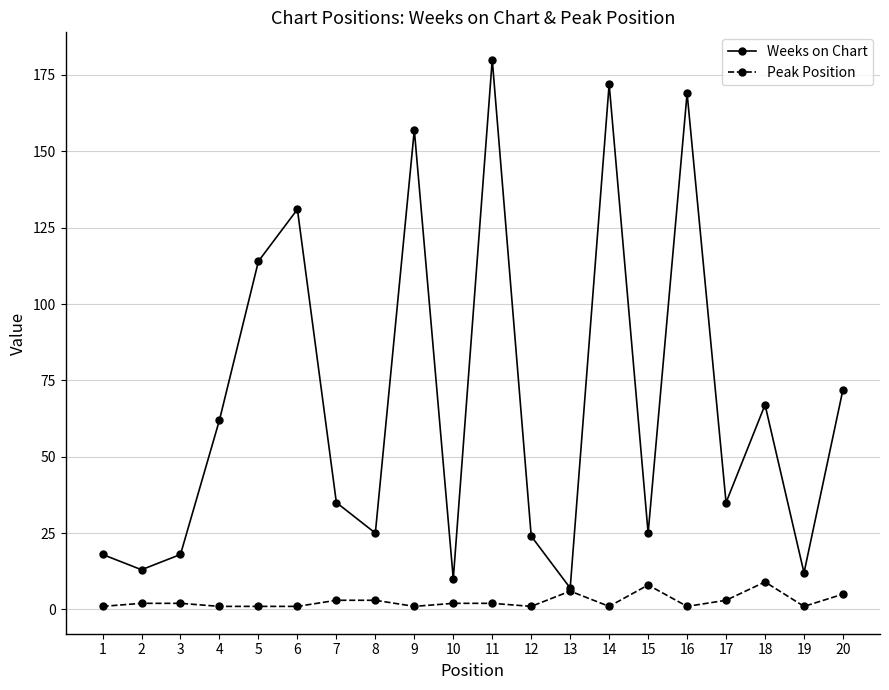

The Weeks on Chart series shows 41 at 4. True or false?

False